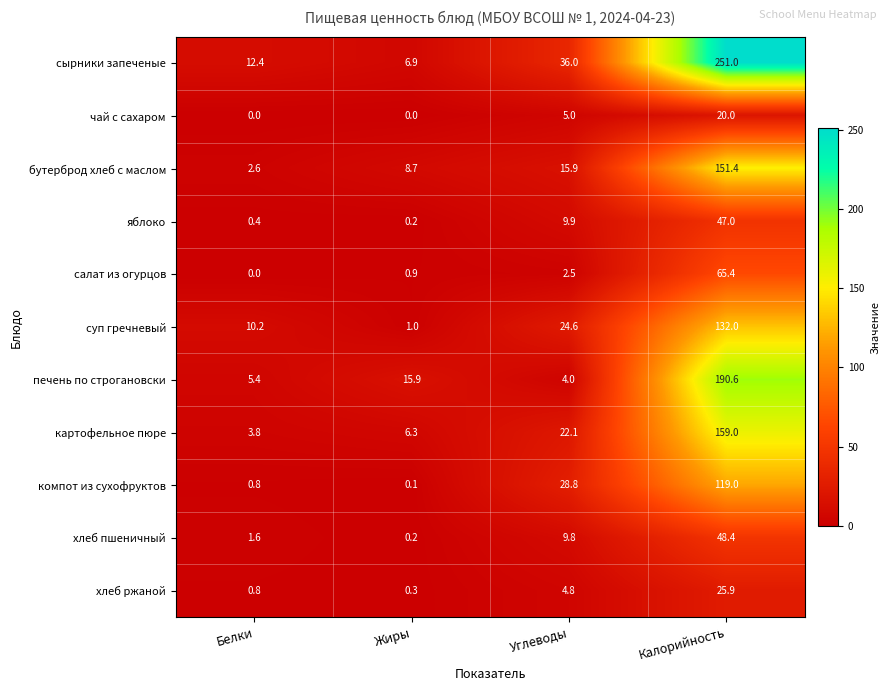

Rank the series at Углеводы from lowest to highest value.

салат из огурцов, печень по строгановски, хлеб ржаной, чай с сахаром, хлеб пшеничный, яблоко, бутерброд хлеб с маслом, картофельное пюре, суп гречневый, компот из сухофруктов, сырники запеченые